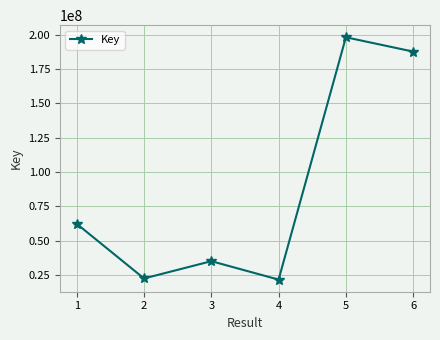

What is the difference between the maximum and minimum values?

176756006